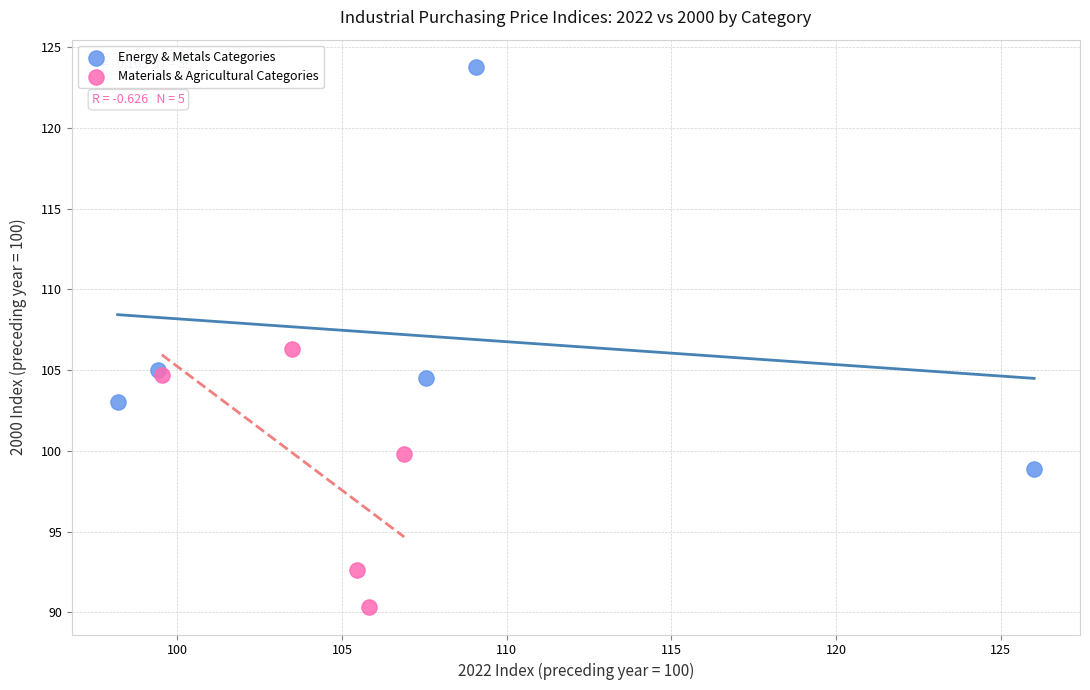

Which series reaches the minimum Y coordinate?

Materials & Agricultural Categories